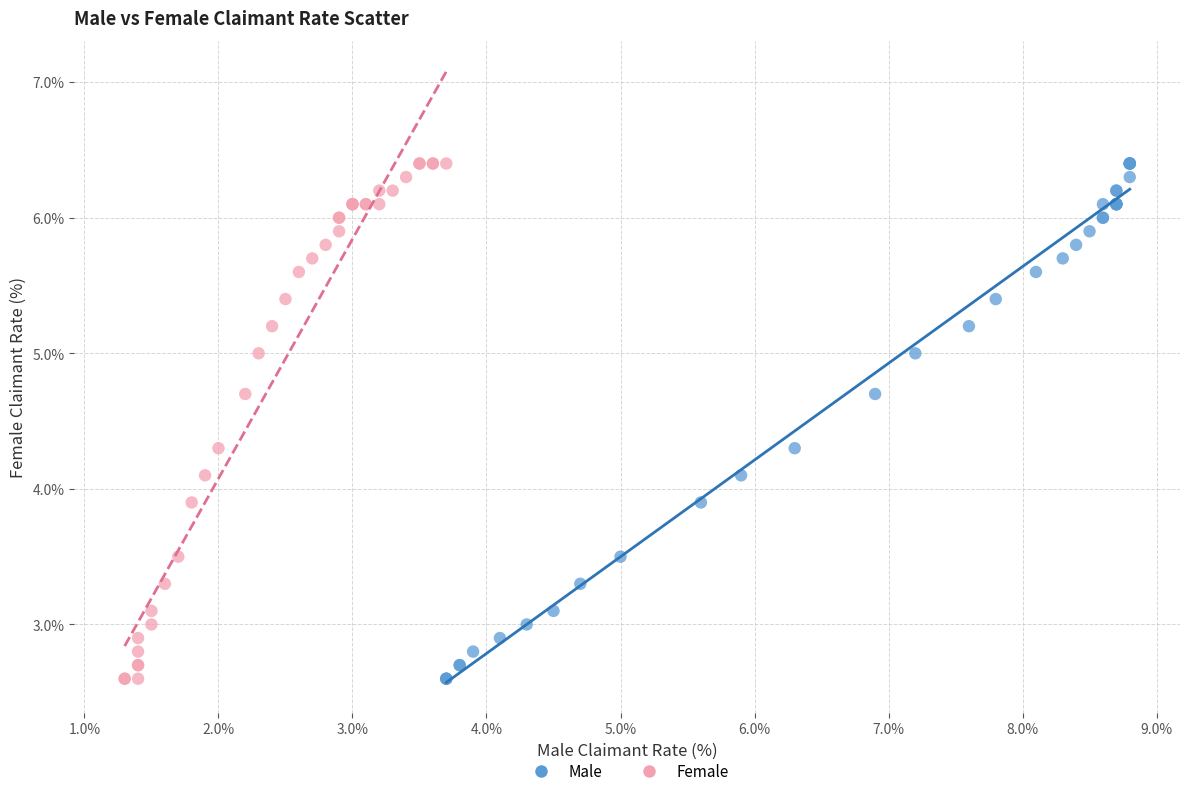

What are all the series names shown in the legend?

Male, Female